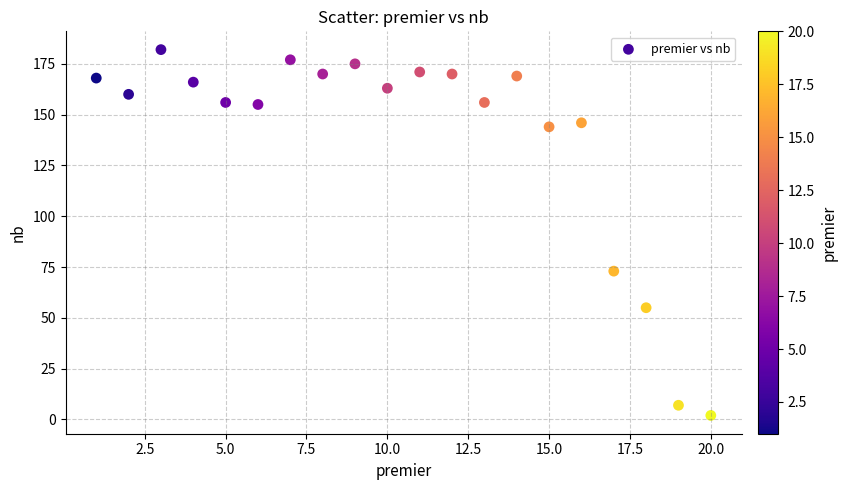

What Y value in the scatter plot is closest to 92?

73